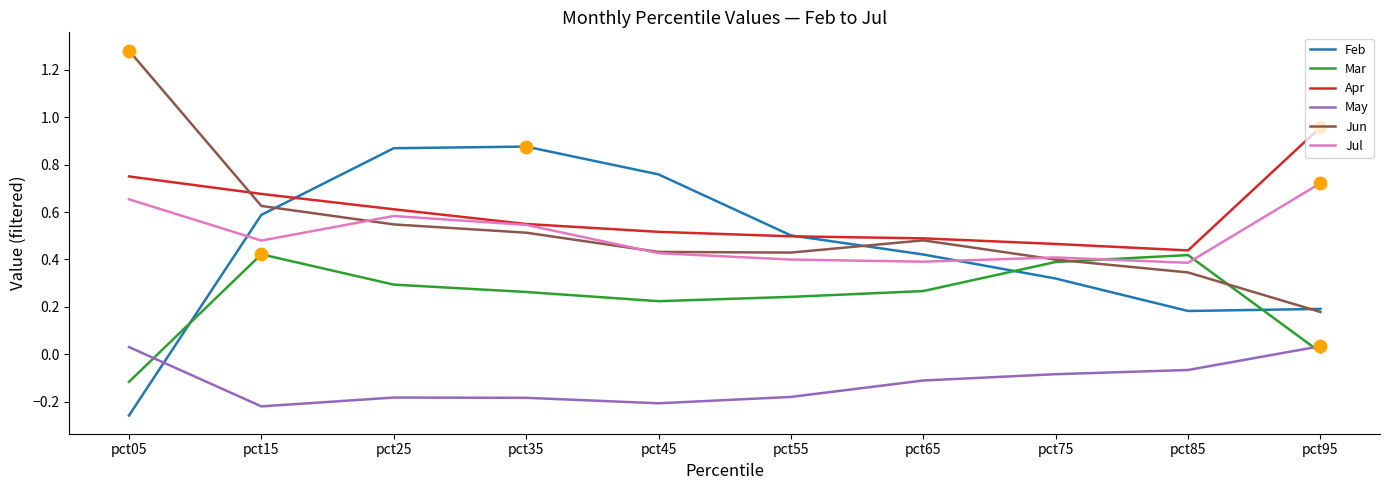

At which category is the sum across all series the highest?

pct25